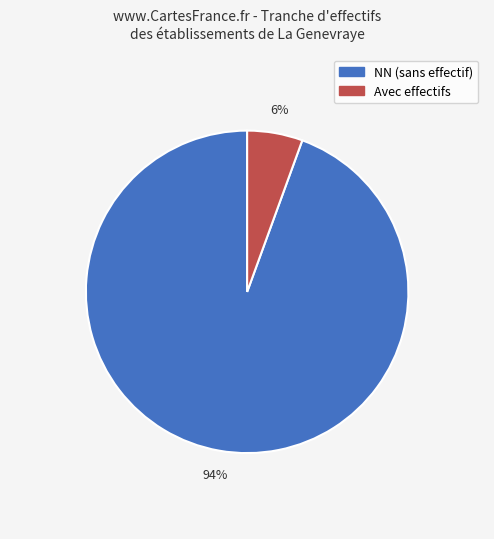

To the nearest percent, what portion does NN (sans effectif) represent?

94%